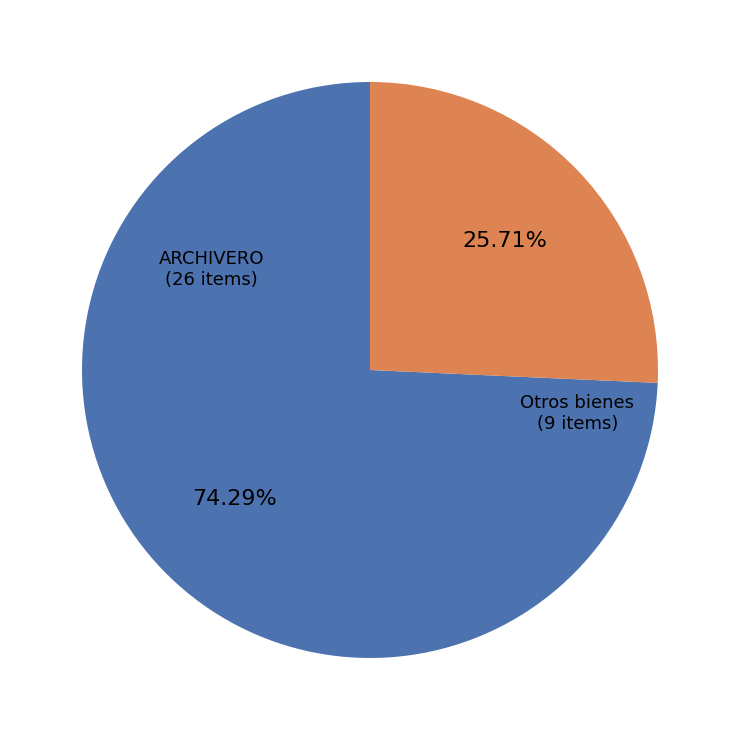

How many slices are in this pie chart?

2